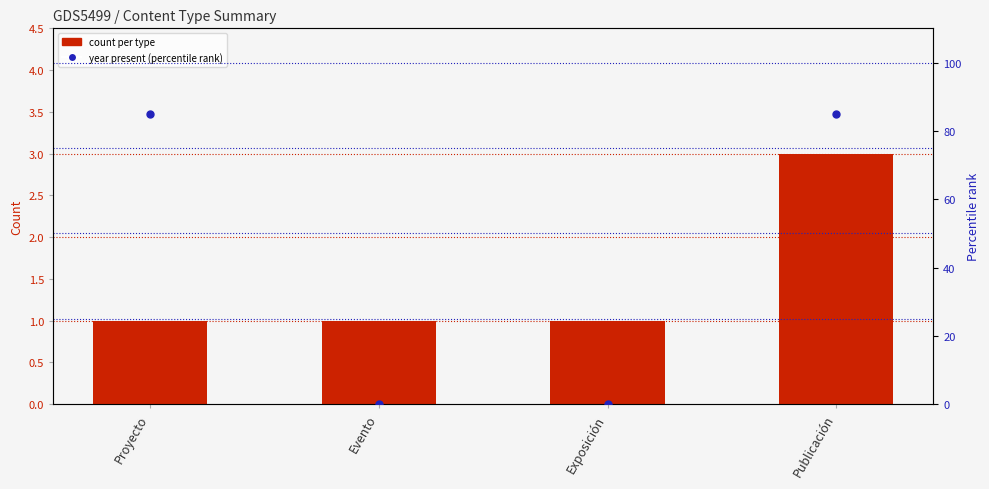

What are all the series names shown in the legend?

count per type, year present (percentile rank)